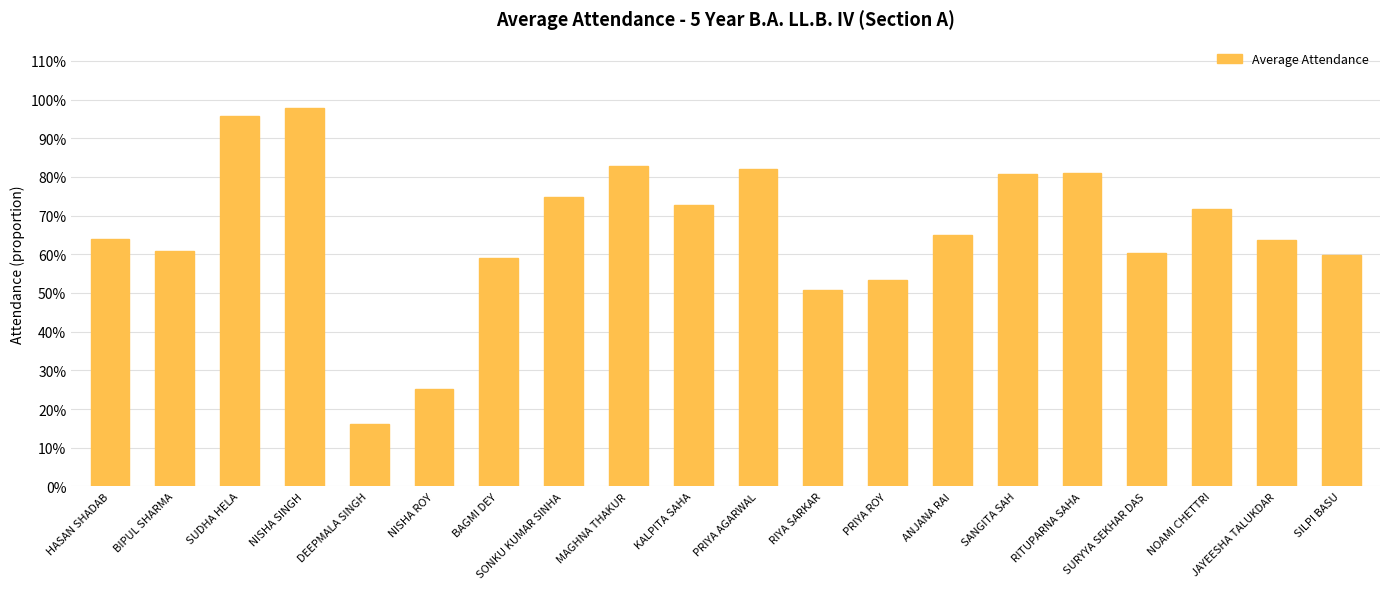

List the labels in order of value, largest first.

NISHA SINGH, SUDHA HELA, MAGHNA THAKUR, PRIYA AGARWAL, RITUPARNA SAHA, SANGITA SAH, SONKU KUMAR SINHA, KALPITA SAHA, NOAMI CHETTRI, ANJANA RAI, HASAN SHADAB, JAYEESHA TALUKDAR, BIPUL SHARMA, SURYYA SEKHAR DAS, SILPI BASU, BAGMI DEY, PRIYA ROY, RIYA SARKAR, NISHA ROY, DEEPMALA SINGH